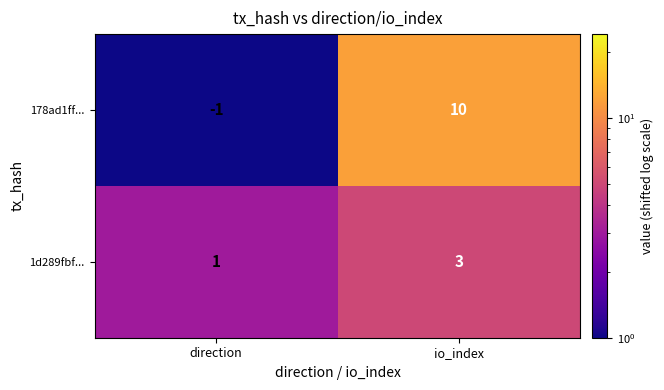

How many values in 178ad1ff... are below zero?

1